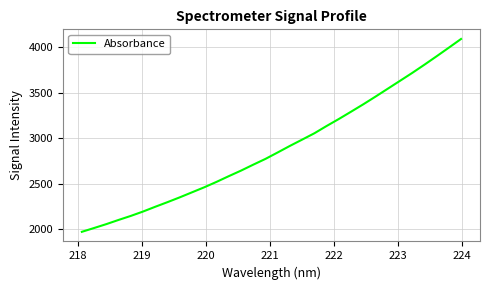

What is the maximum value shown in the chart?

4089.9